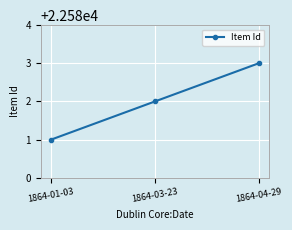

List the labels in order of value, largest first.

1864-04-29, 1864-03-23, 1864-01-03